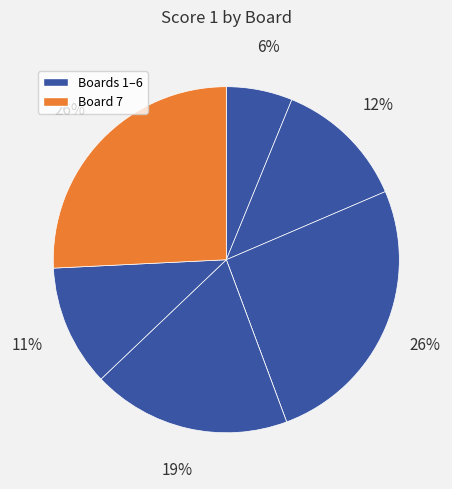

Count the number of slices in the pie.

7